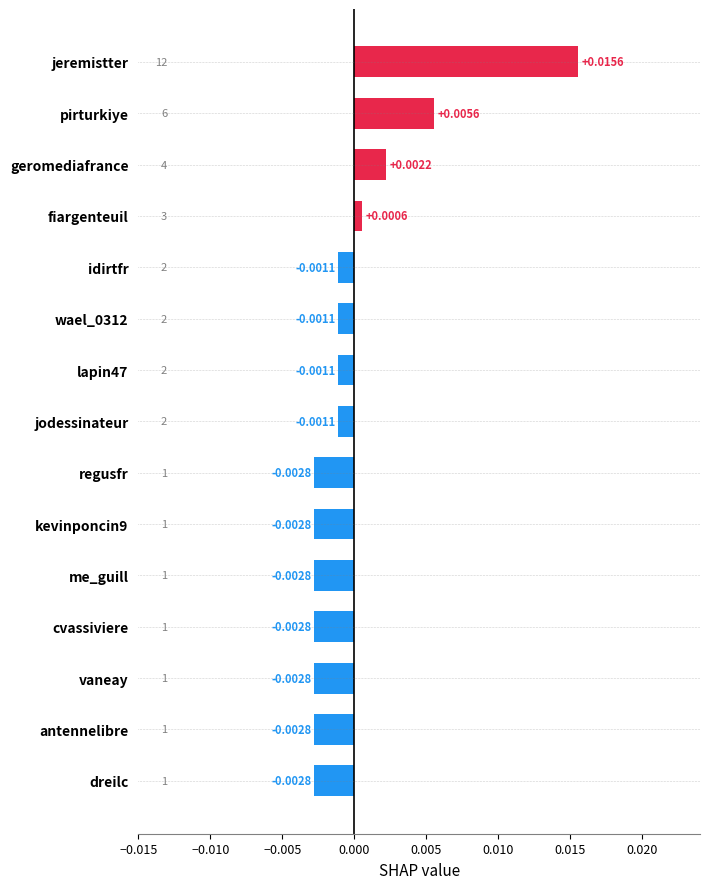

At which label is the value closest to 0?

fiargenteuil